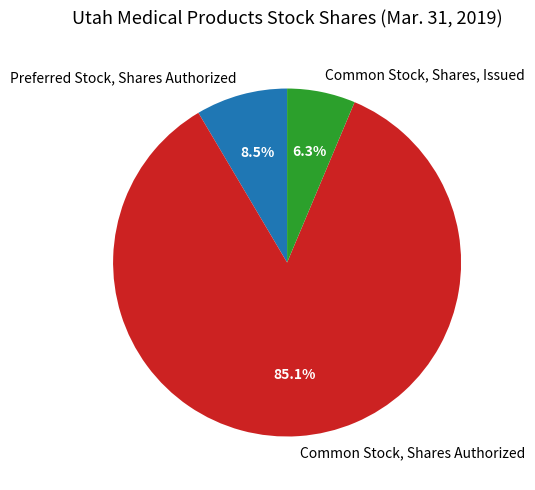

To the nearest percent, what is the average slice percentage?

33%